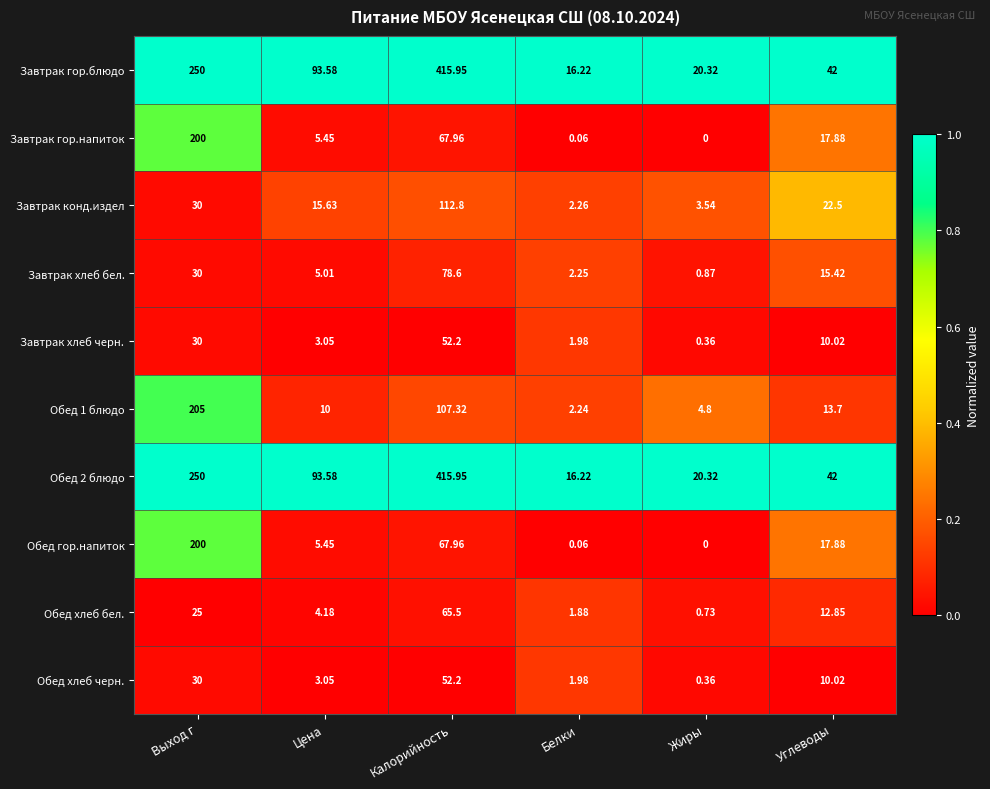

Which category has the lowest value in the Завтрак гор.блюдо series?

Белки